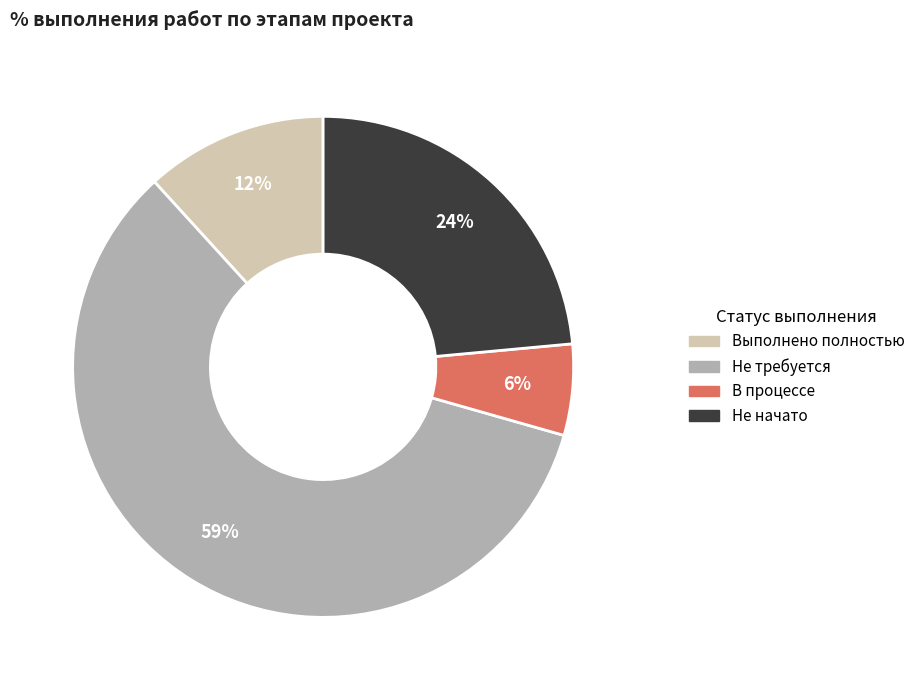

To the nearest percent, what is the average slice percentage?

25%